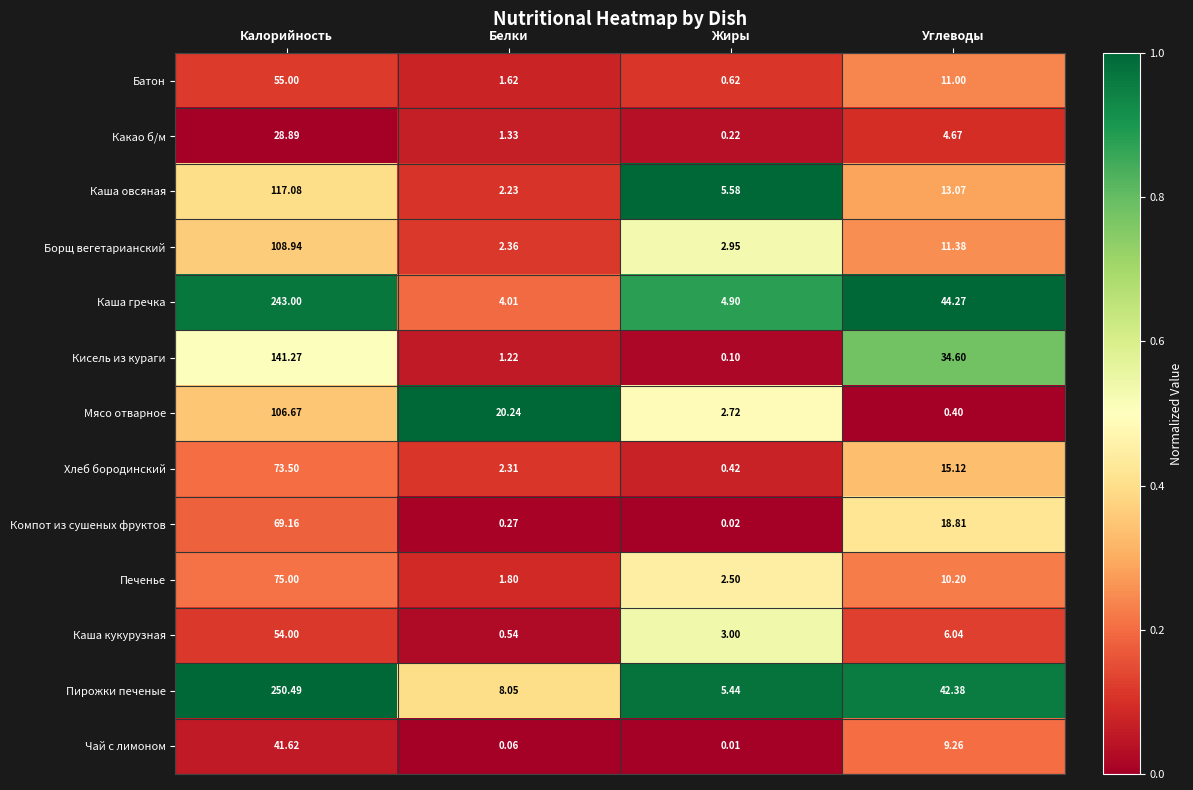

Between Калорийность and Жиры, which series saw the biggest shift?

Пирожки печеные